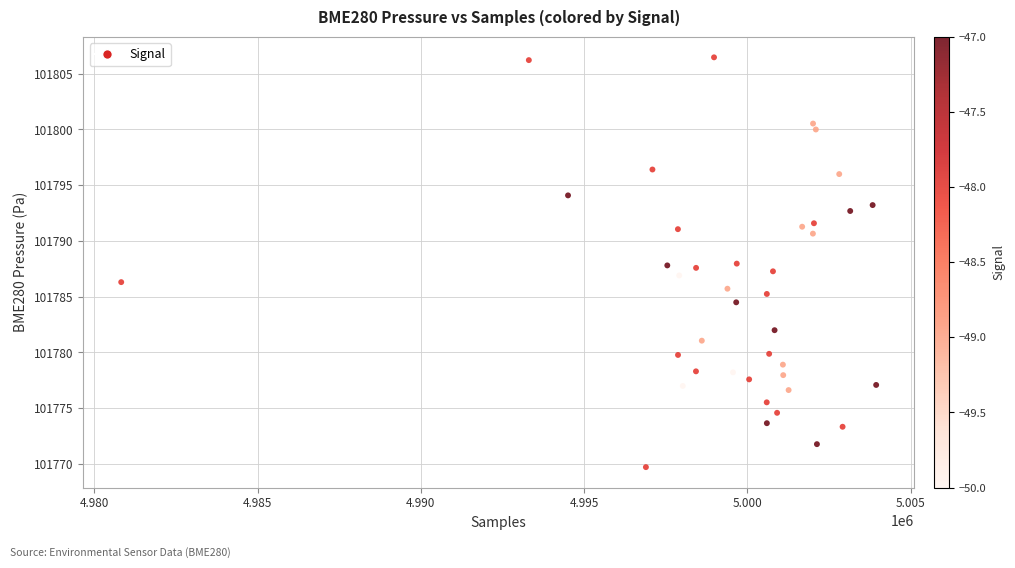

What is the range of X values (max minus min)?

23119.0